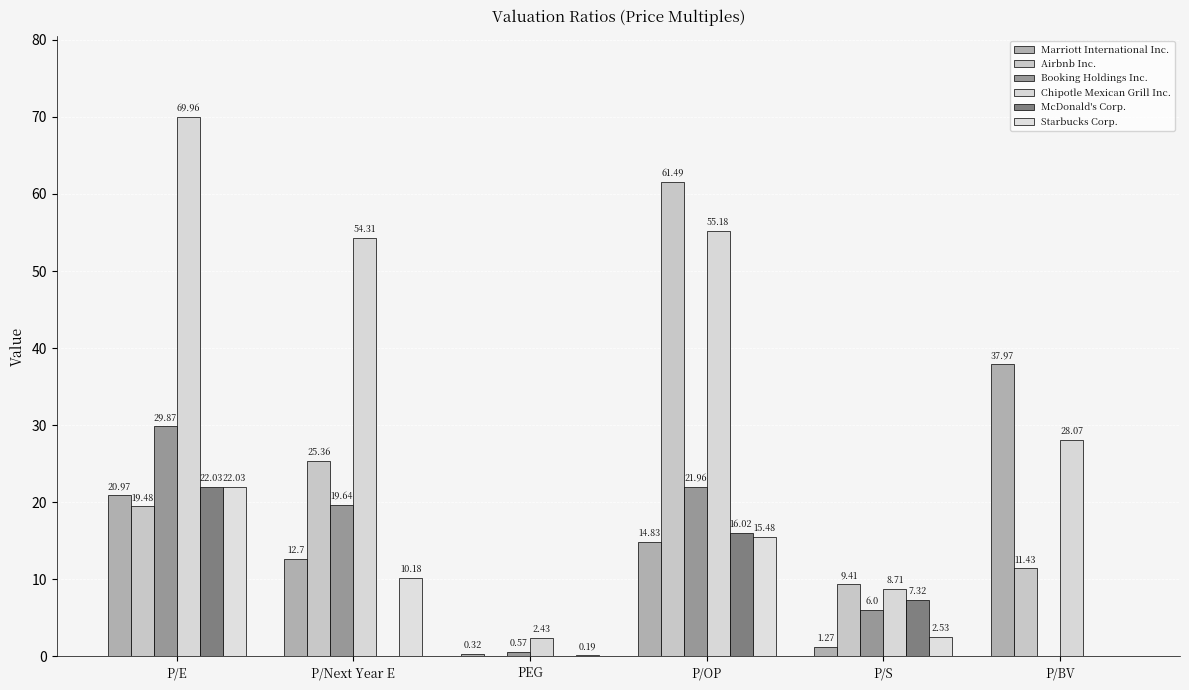

How many values in the Chipotle Mexican Grill Inc. series exceed 54?

3